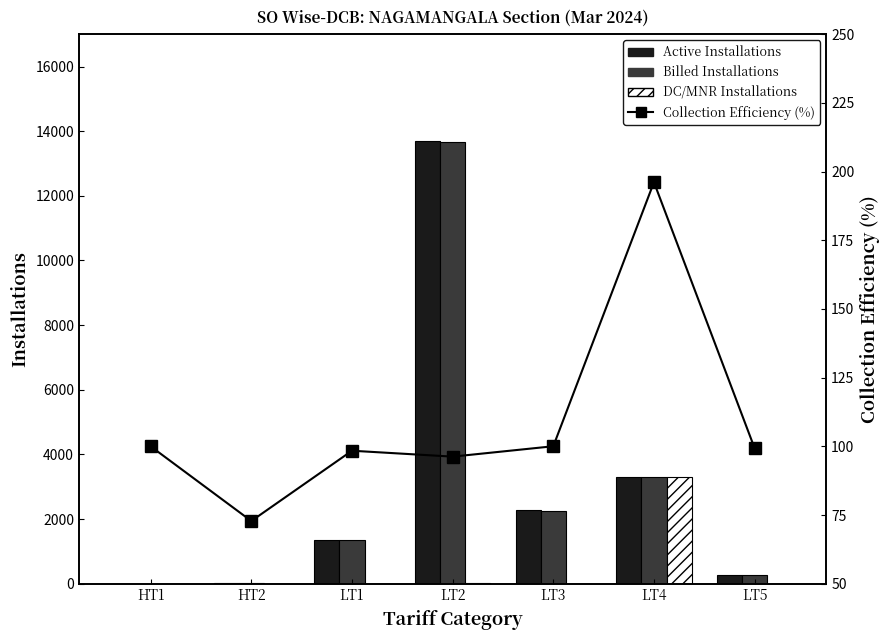

Reading left to right, extract all data points from this chart.

Active Installations: 1.0	6.0	1361.0	13705.0	2266.0	3301.0	266.0
Billed Installations: 1.0	6.0	1361.0	13666.0	2252.0	3301.0	263.0
DC/MNR Installations: 0.0	0.0	0.0	23.0	3.0	3294.0	0.0
Collection Efficiency (%): 100.0	72.8	98.4	96.2	100.0	196.1	99.3